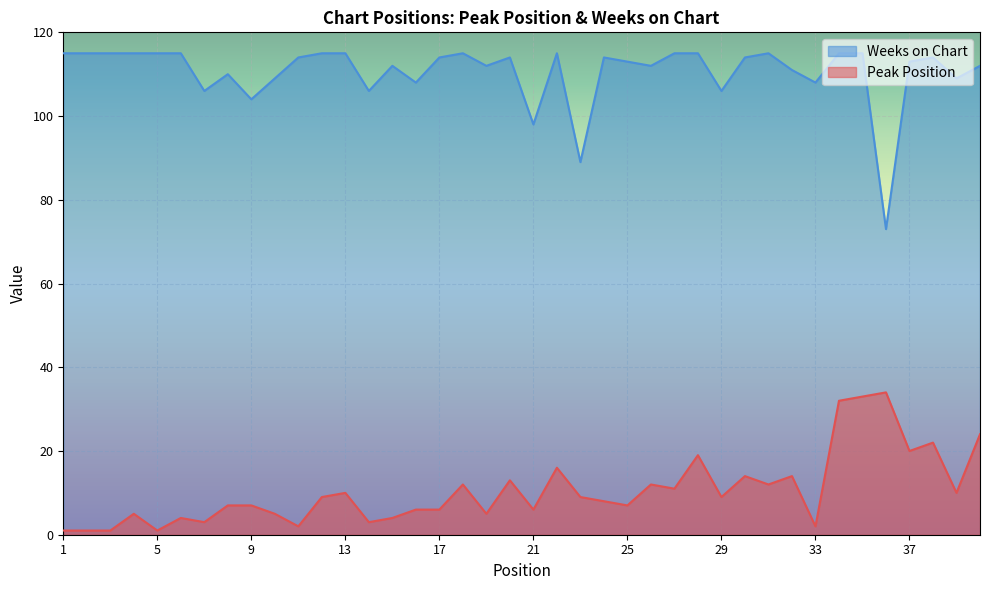

What is the value of the Weeks on Chart point at the 16th from the left?

108